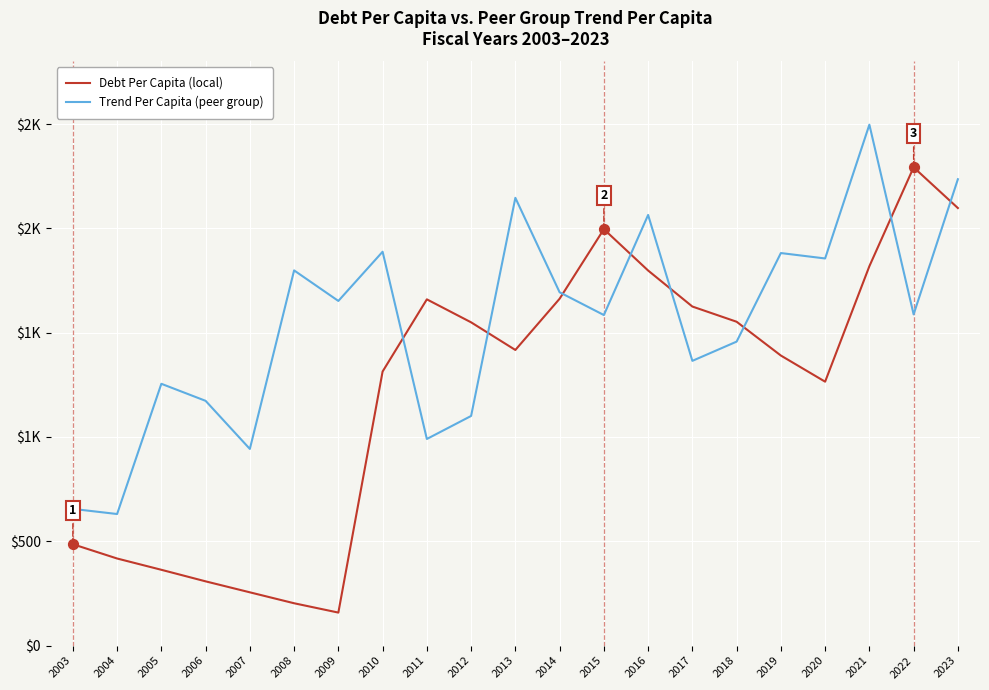

Does the chart have visible grid lines?

Yes